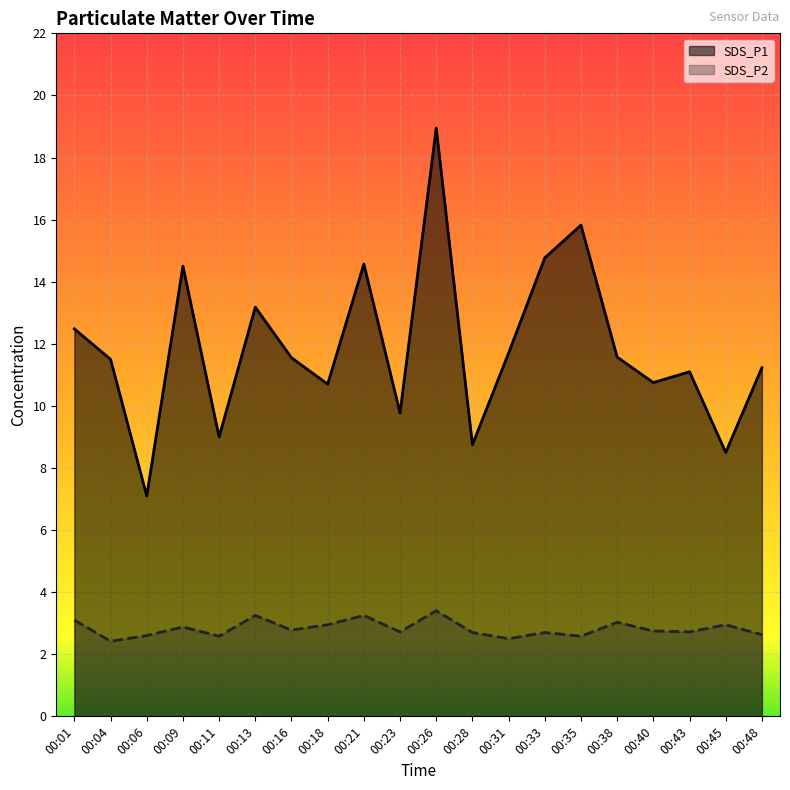

True or false: SDS_P1 has more than 2 interior local peaks.

True